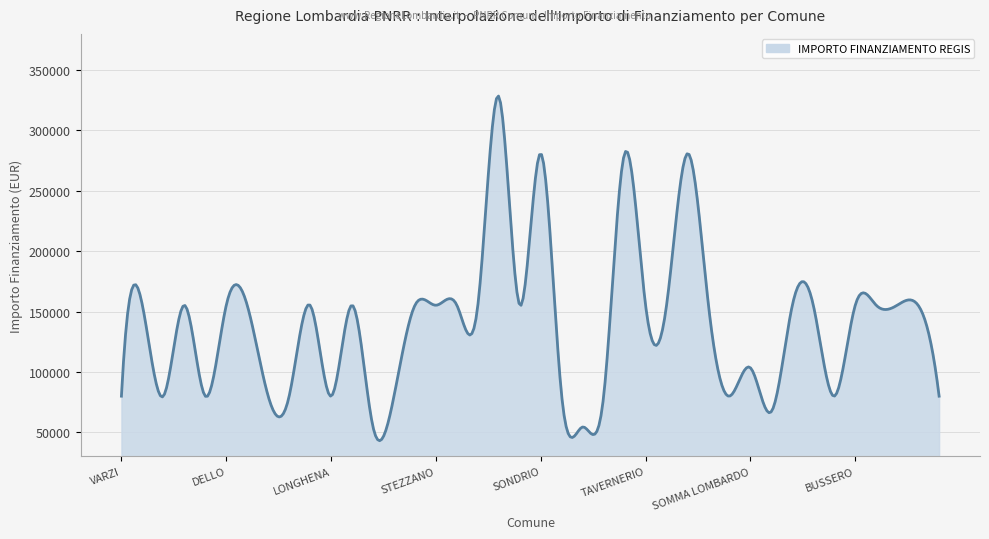

Read the value at FOPPOLO.

79922